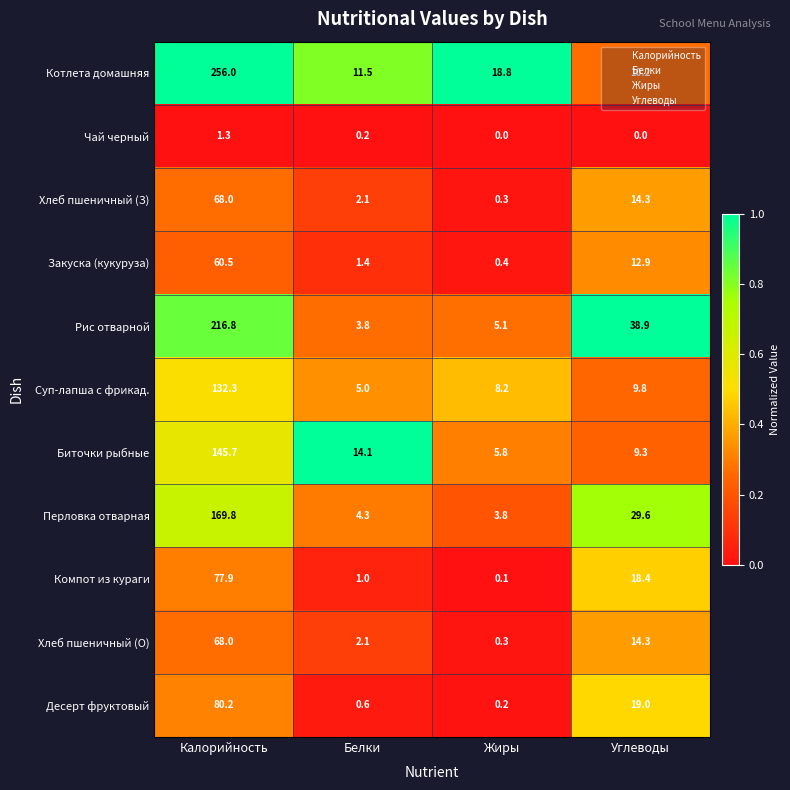

What is the total value across all series at Белки?

46.1